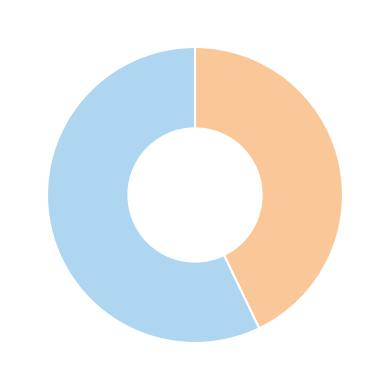

Does any single category account for the majority?

Yes